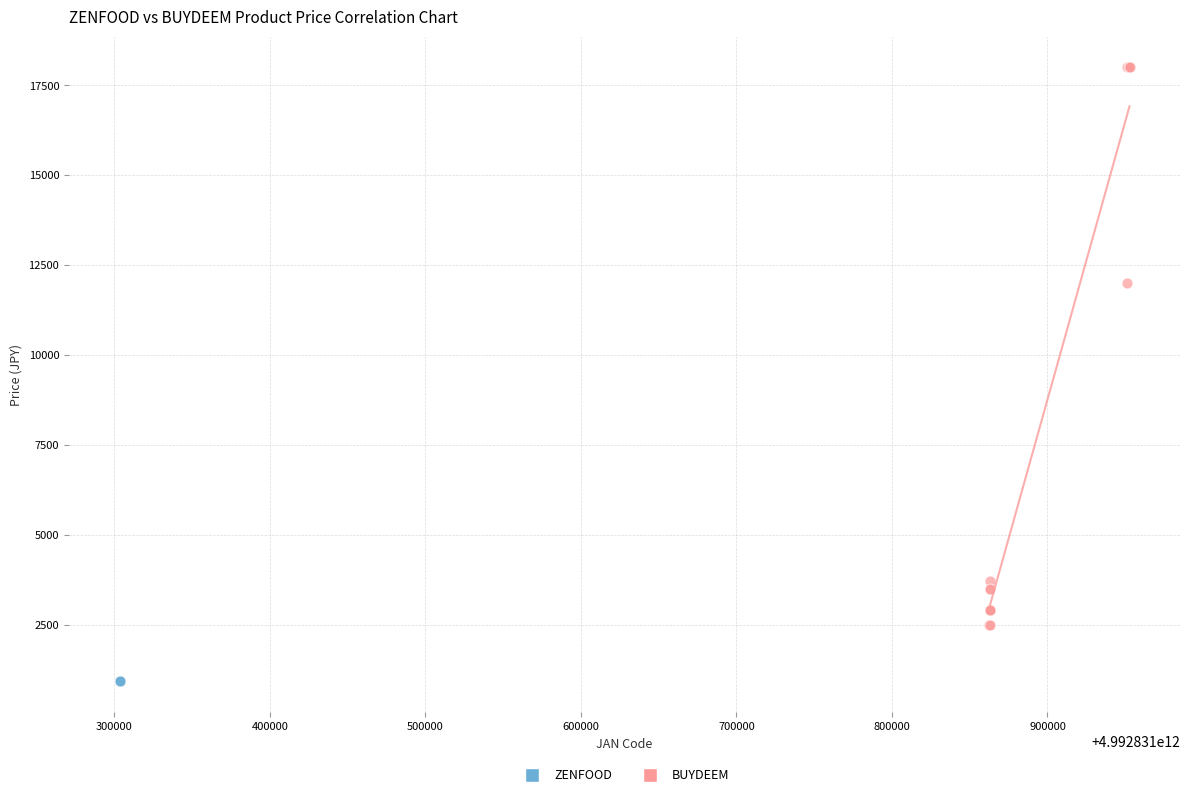

Which series contains the lowest Y value?

ZENFOOD